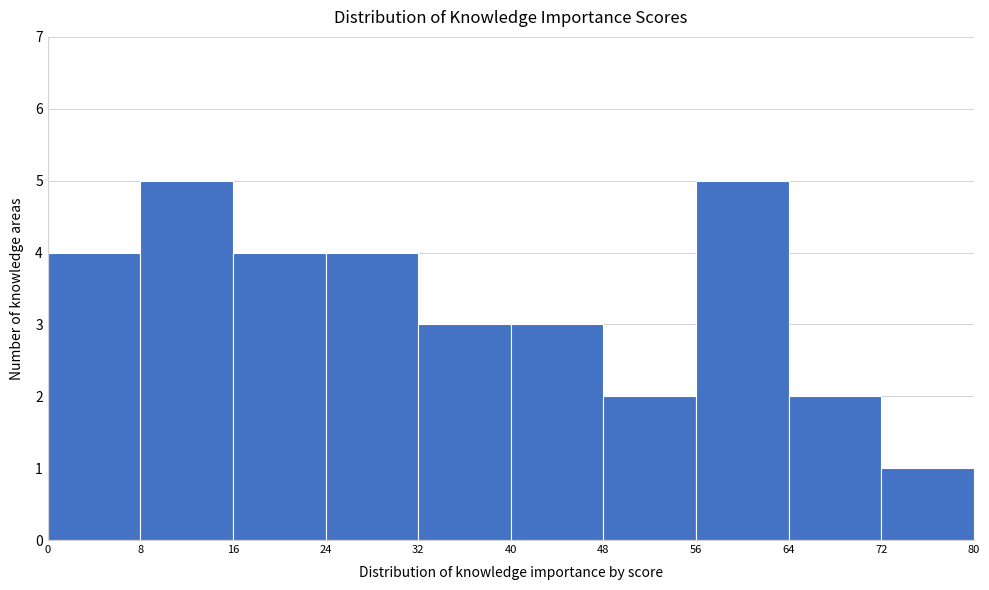

Reading left to right, list every bar in this chart as the range it spans on the x-axis followed by its height. The values are not printed on the chart, so give them approximately, as read against the axis.

0 to 8: 4
8 to 16: 5
16 to 24: 4
24 to 32: 4
32 to 40: 3
40 to 48: 3
48 to 56: 2
56 to 64: 5
64 to 72: 2
72 to 80: 1